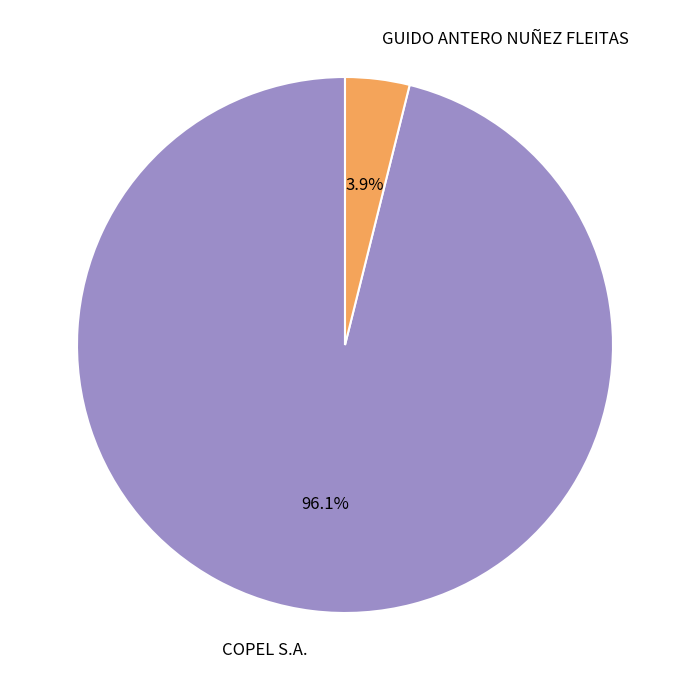

True or false: COPEL S.A. accounts for 96% of the total.

True